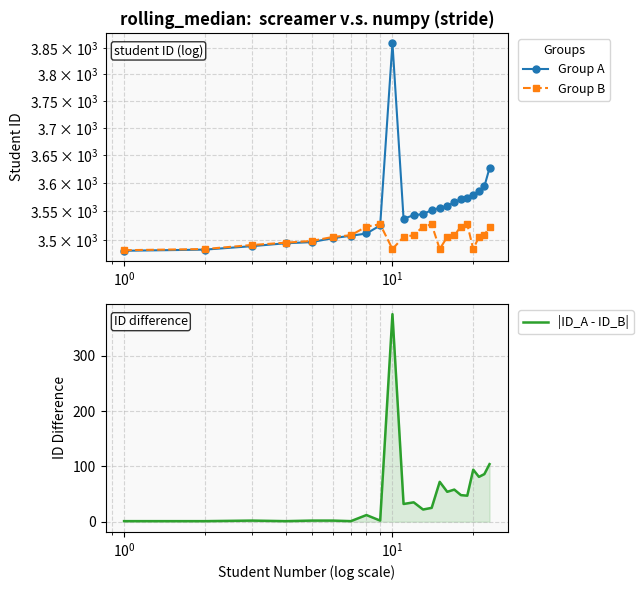

What is the maximum value for |ID_A - ID_B|?

375